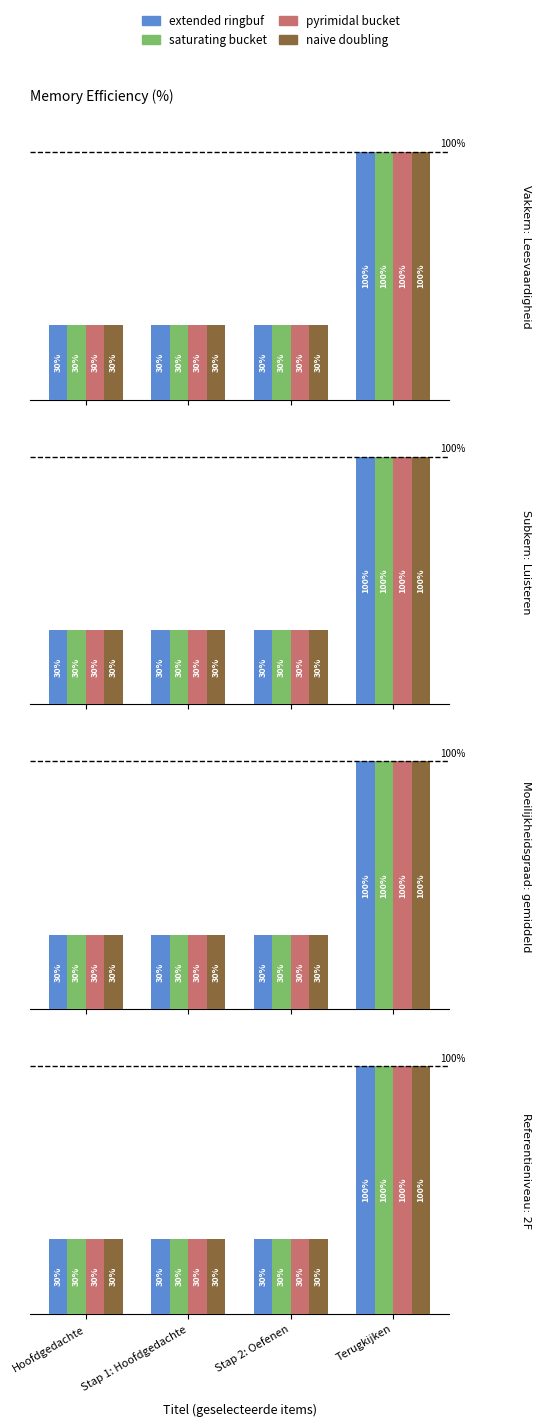

How many categories are shown in the chart?

4